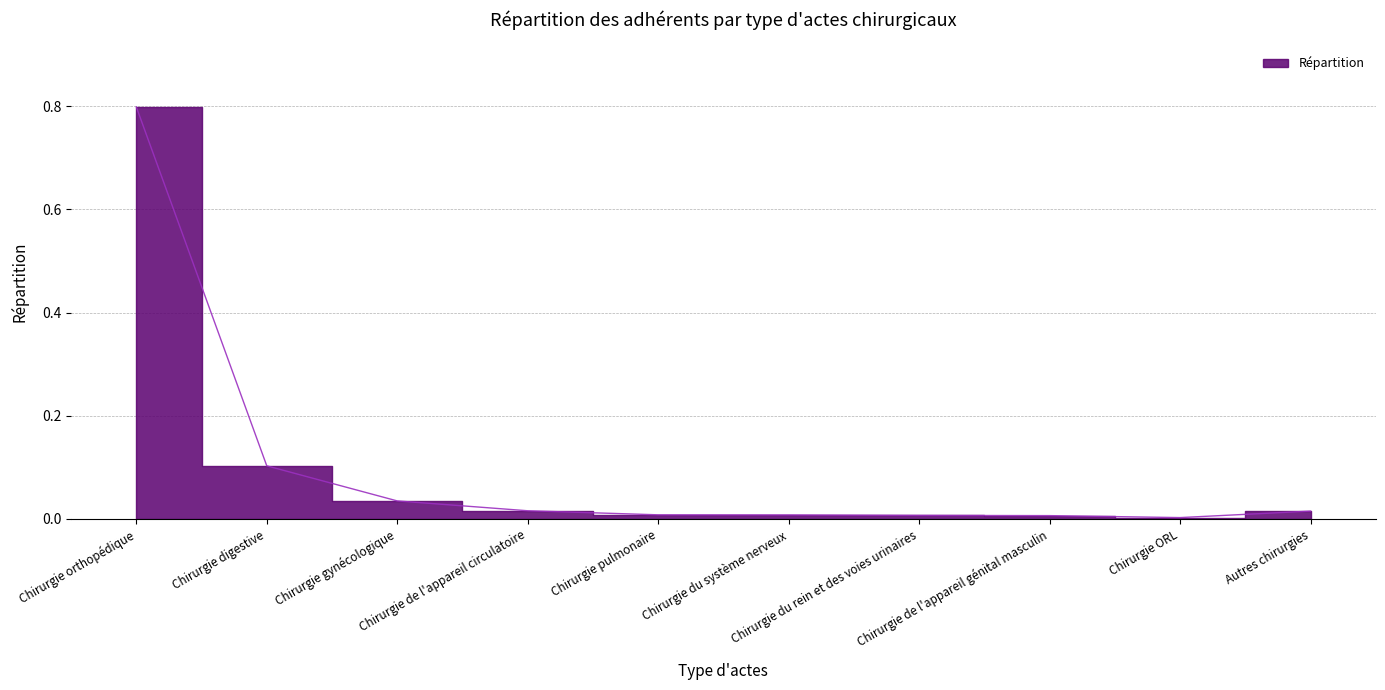

What is the sum of the values at Chirurgie ORL and Chirurgie digestive?

0.1